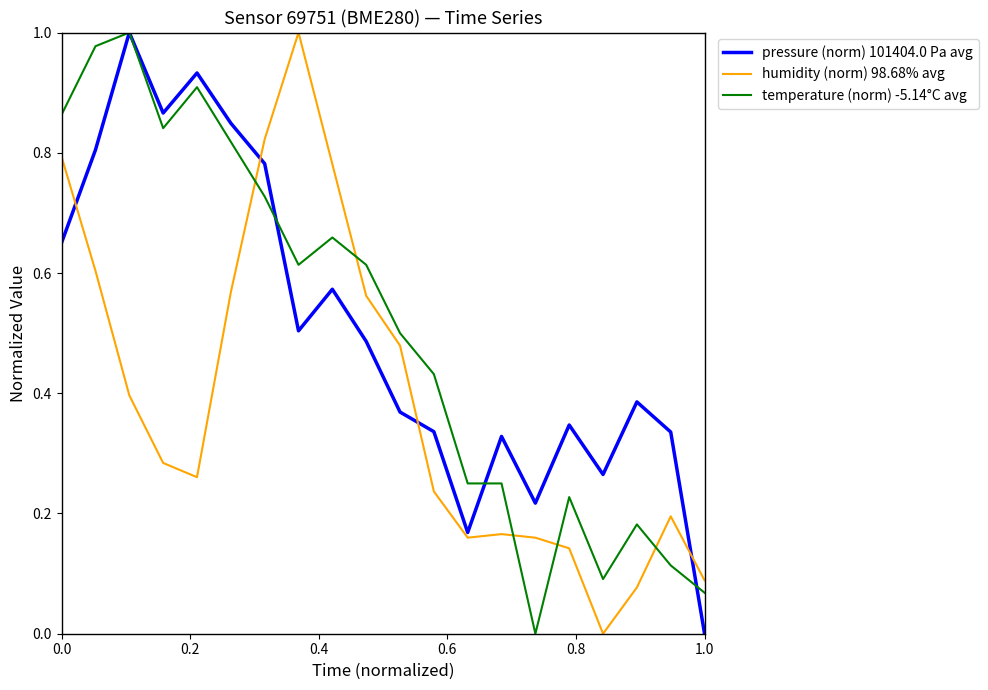

Which series ends up on top after the final intersection of temperature (norm) -5.14°C avg and humidity (norm) 98.68% avg?

humidity (norm) 98.68% avg